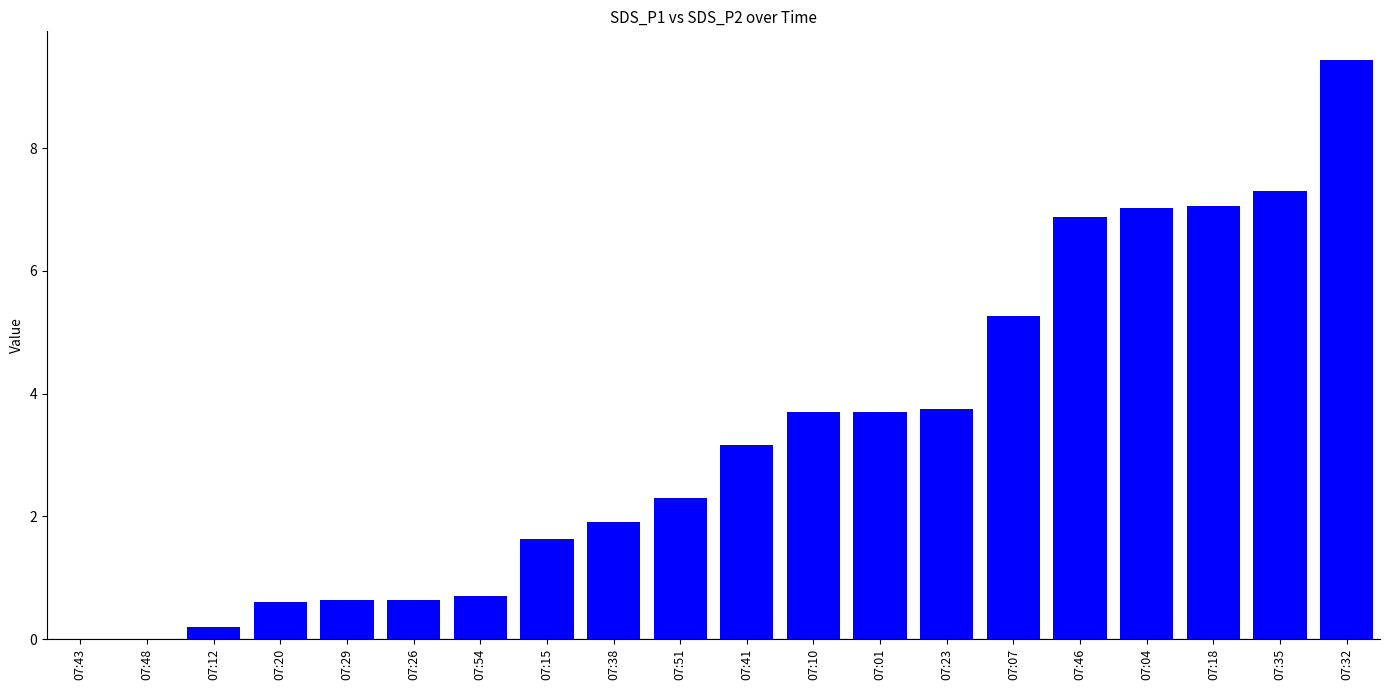

At which label does the data first exceed 3?

07:41